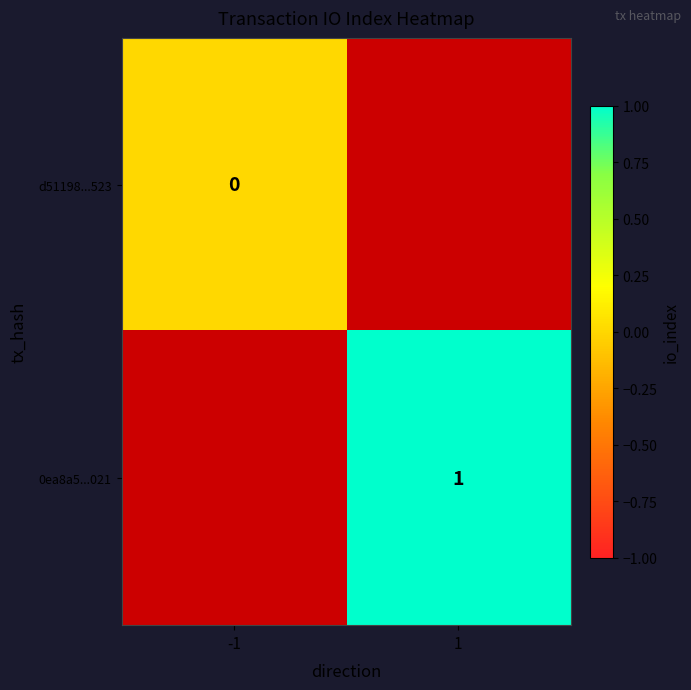

The value of 0ea8a5...021 at 1 is 1. True or false?

True